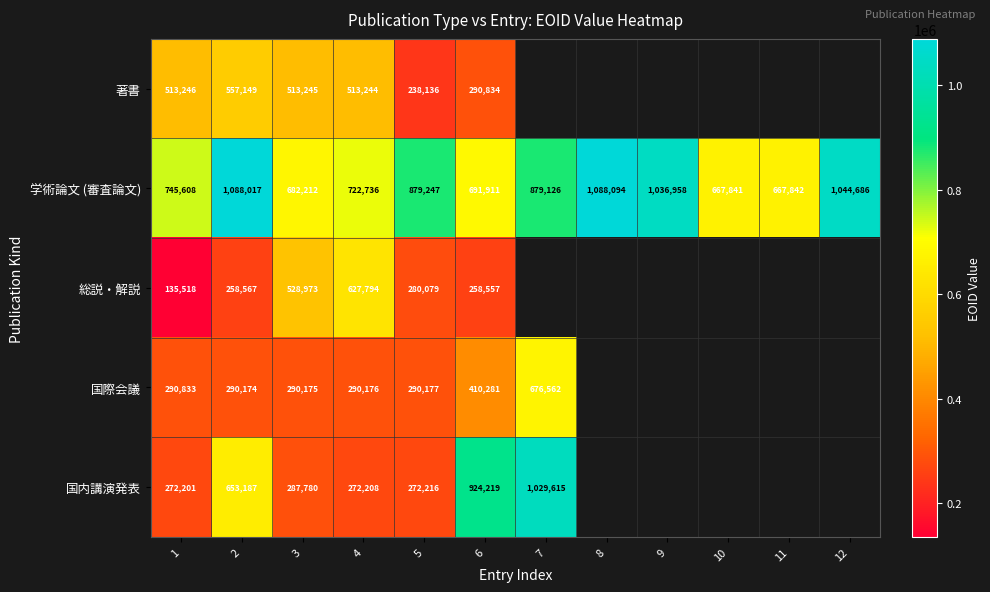

The value of 総説・解説 at 4 is 911901. True or false?

False